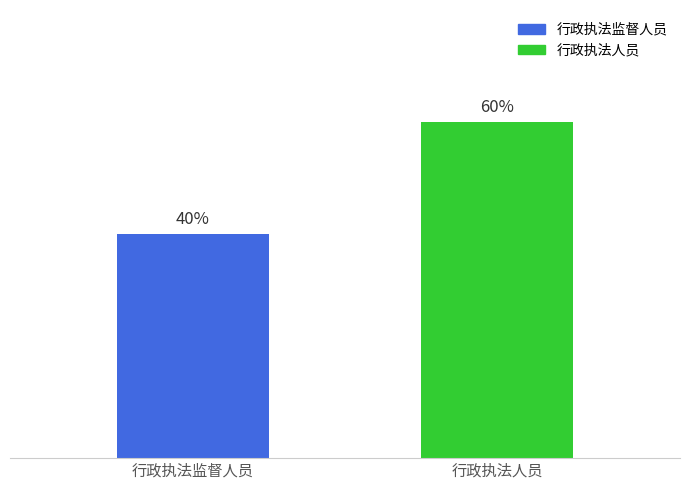

What is the label of the 1st bar from the left?

行政执法监督人员